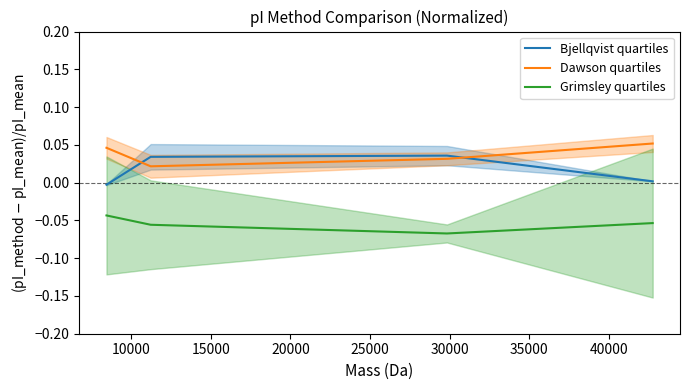

True or false: Grimsley quartiles and Dawson quartiles intersect in this chart.

False